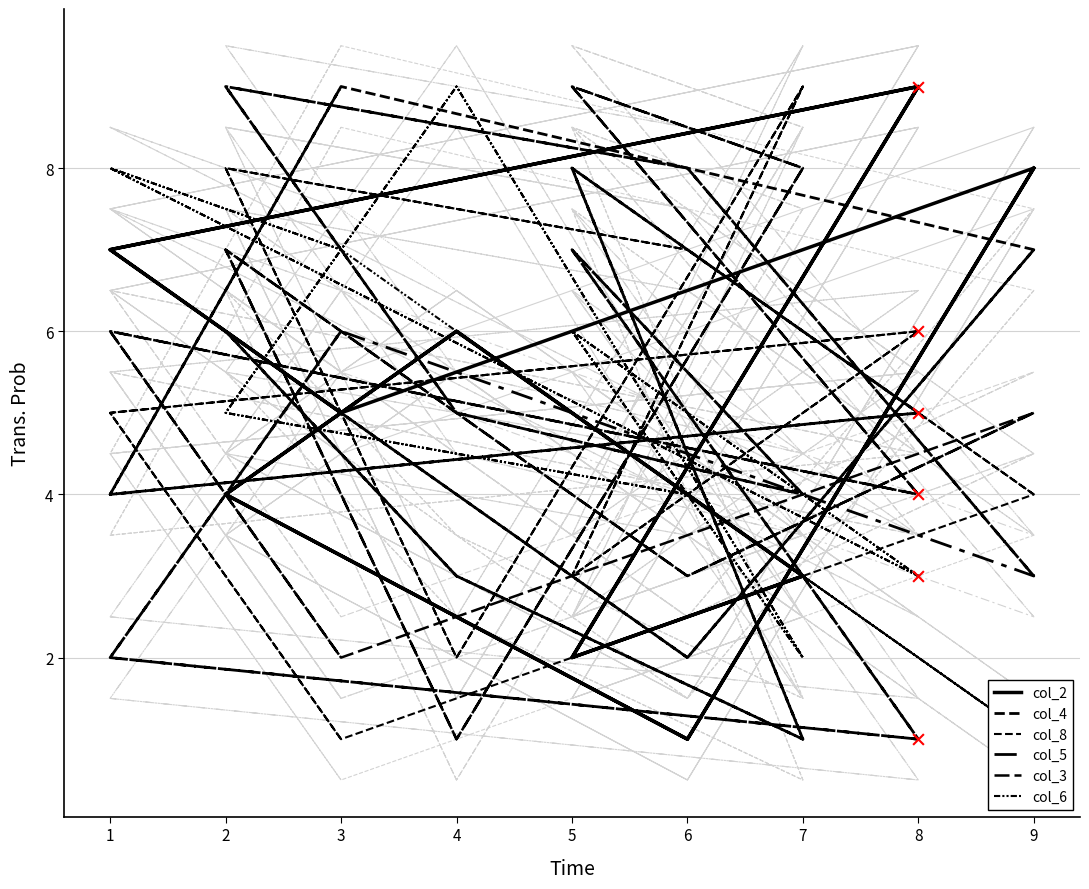

Is the value of col_3 at 4 greater than the value of col_5 at 6?

No